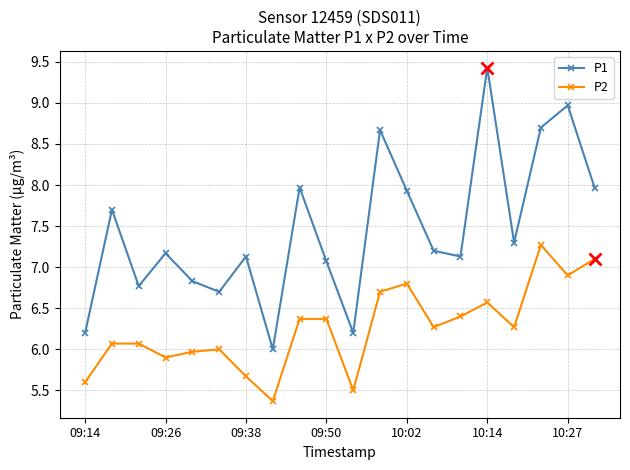

True or false: P2 has more than 0 points higher than both neighbors.

True